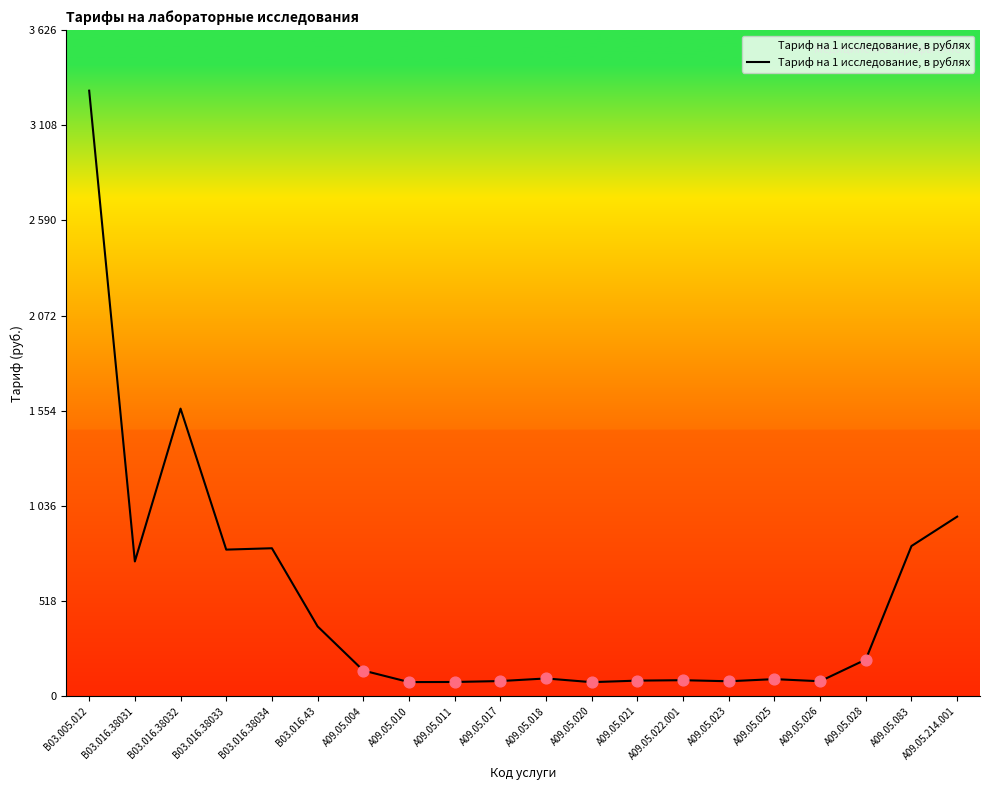

What is the change in value from B03.016.38031 to A09.05.083?

+84.1